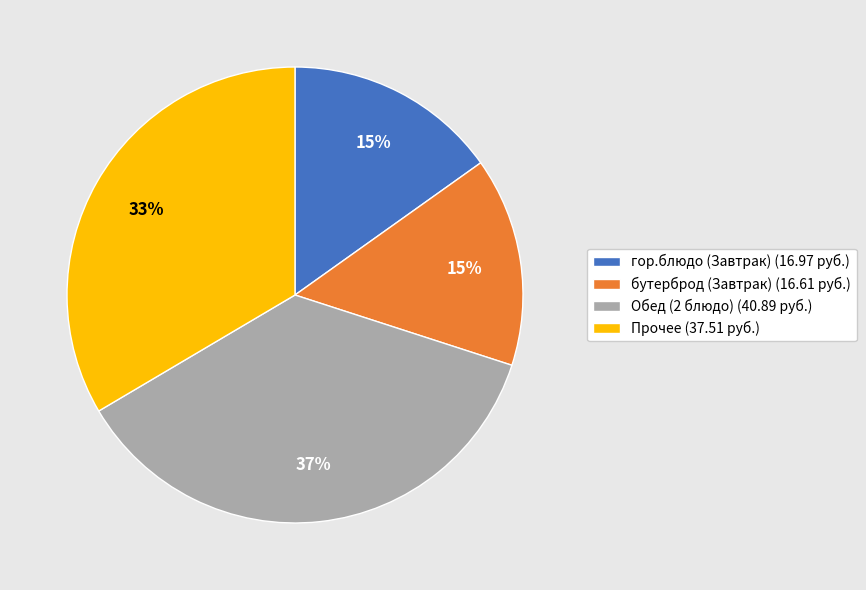

Which slice is the largest?

Обед (2 блюдо) (40.89 руб.)